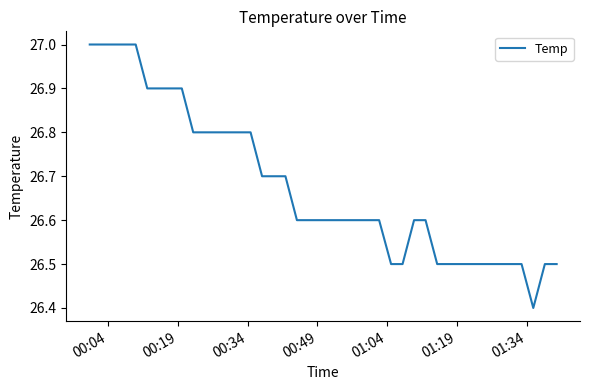

What is the greatest value displayed?

27.0